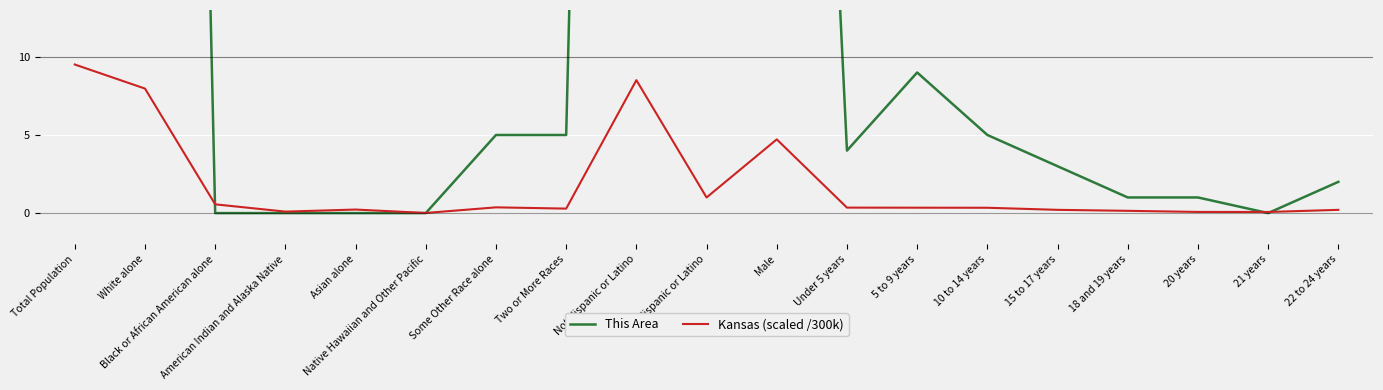

True or false: Kansas (scaled /300k) and This Area cross at least once.

True